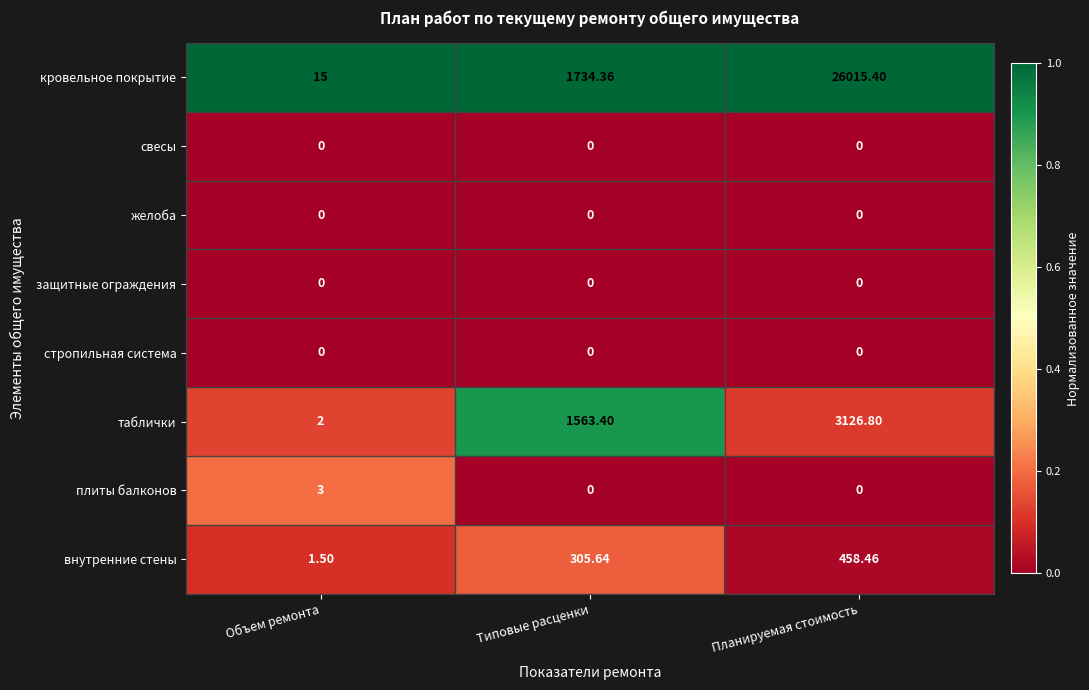

Is the value of защитные ограждения at Типовые расценки greater than the value of кровельное покрытие at Объем ремонта?

No